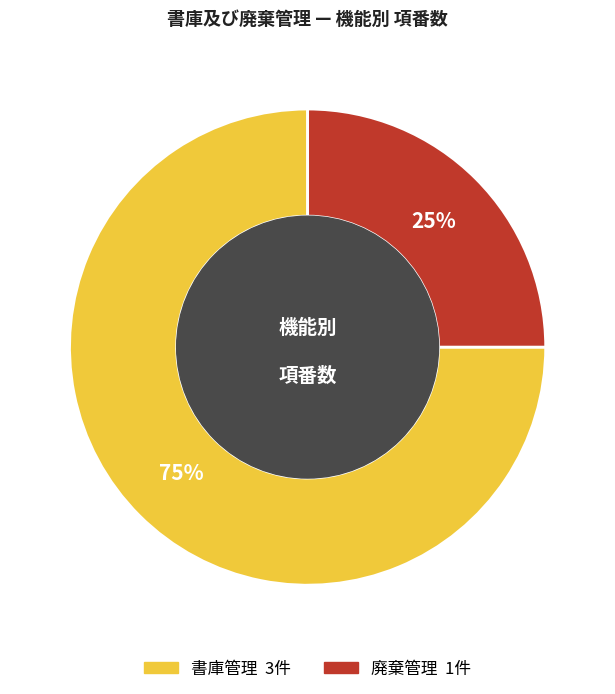

The 書庫管理 slice represents 75% of the pie. True or false?

True